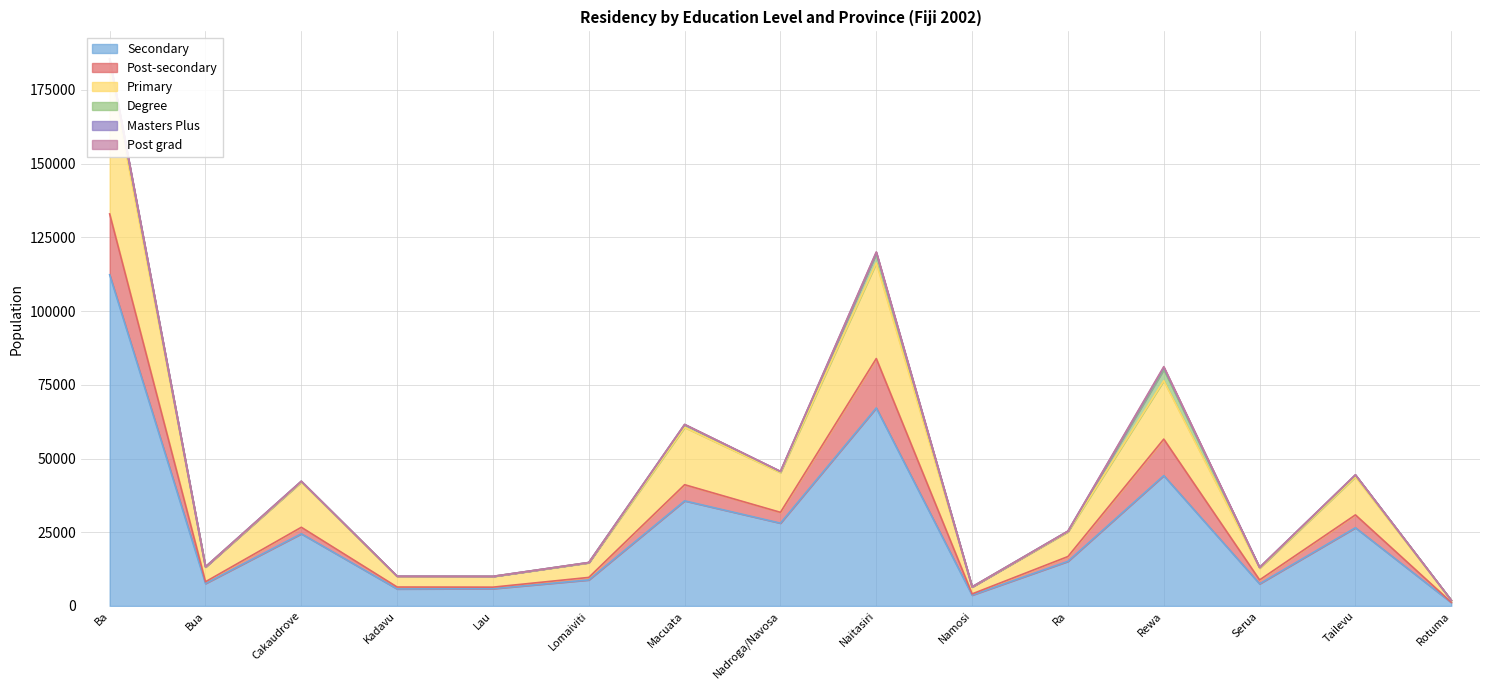

What is the average value of the Post-secondary series?

4772